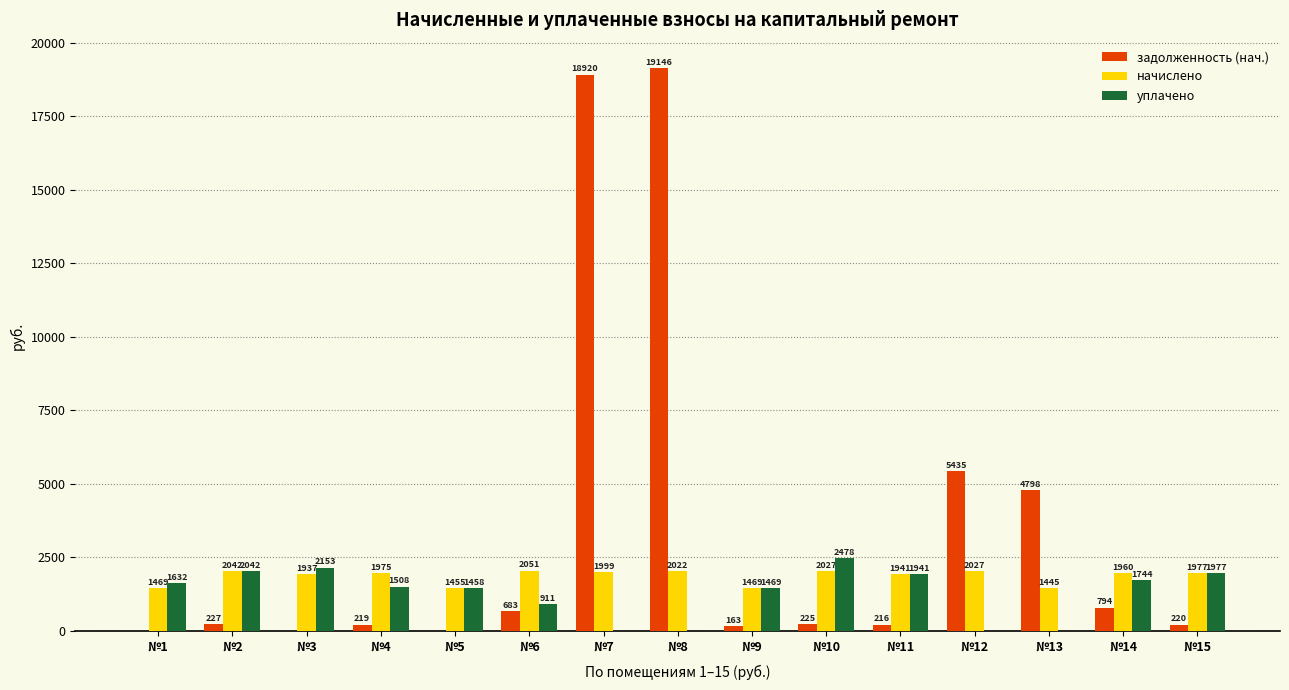

Which series changed the most between №3 and №7?

задолженность (нач.)